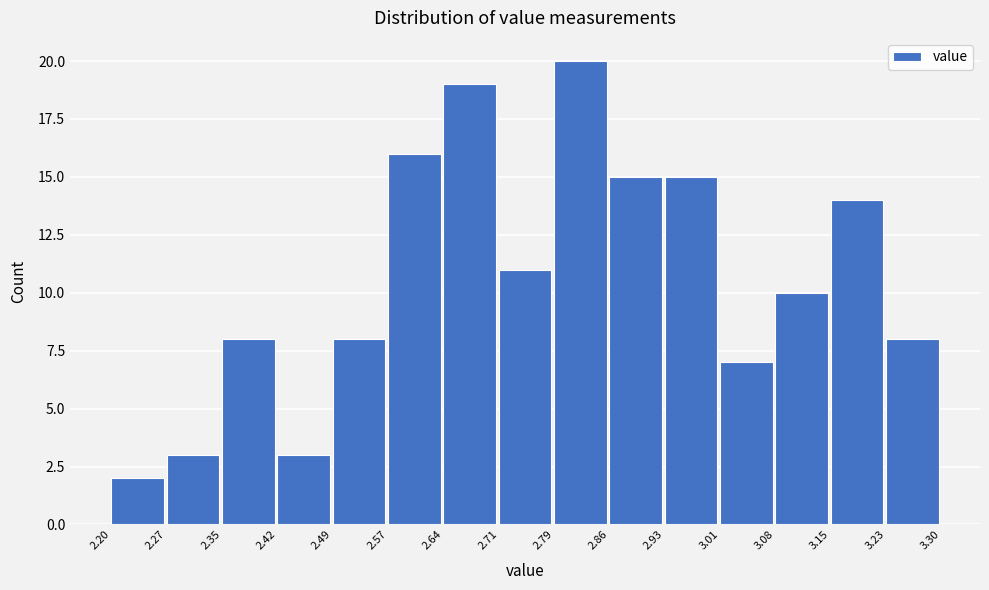

How tall is the bar that spans 2.71 to 2.79 on the x-axis? The values are not printed on the chart, so give them approximately, as read against the axis.

11